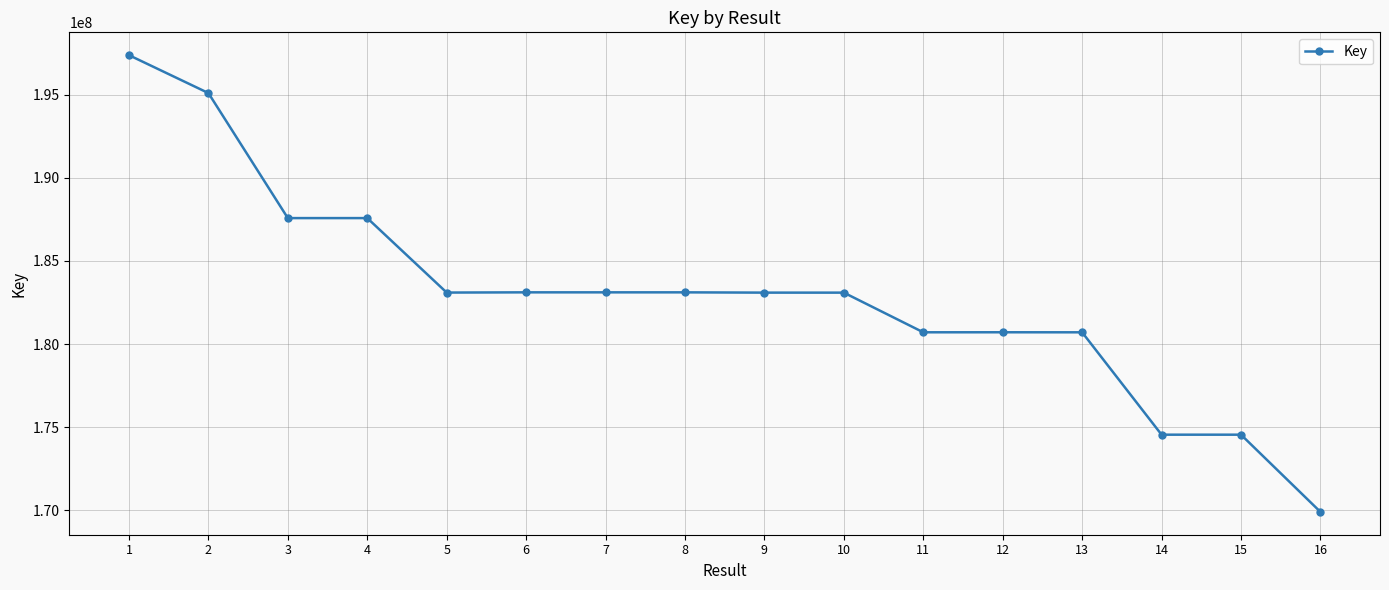

What is the value of the 8th point from the left?

183111950